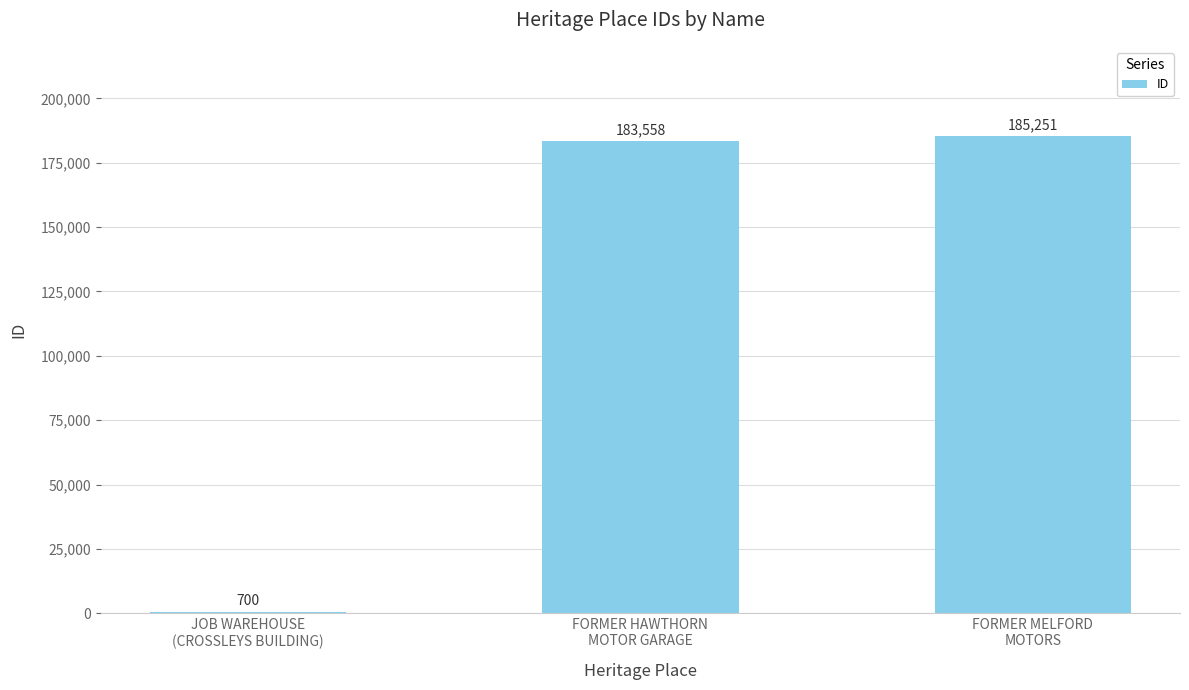

Read the value at JOB WAREHOUSE
(CROSSLEYS BUILDING), to the nearest 100.

700